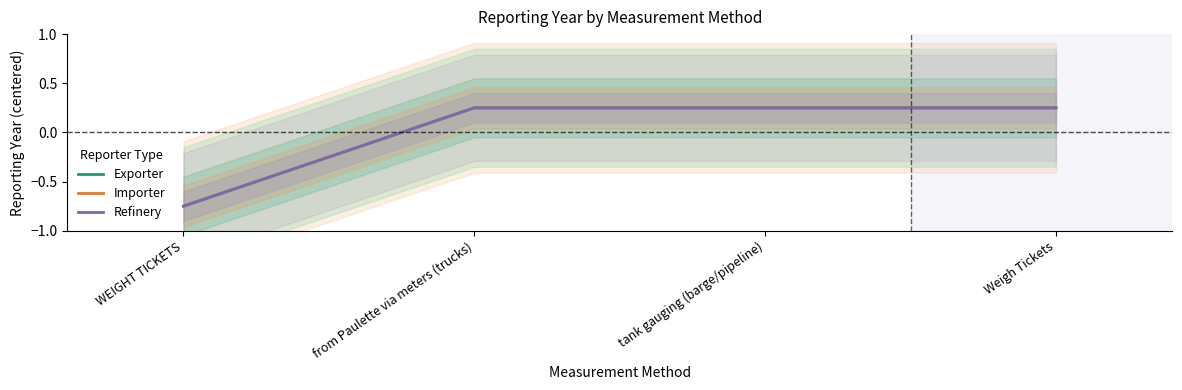

Where does the Refinery series first go above 0?

from Paulette via meters (trucks)